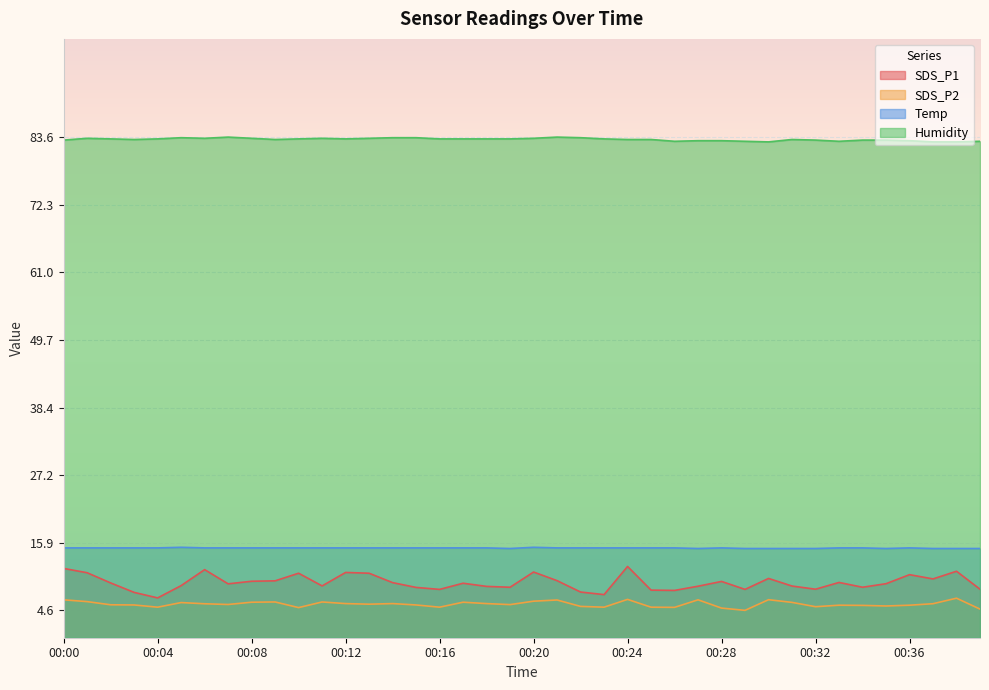

True or false: Temp has more than 1 points higher than both neighbors.

True